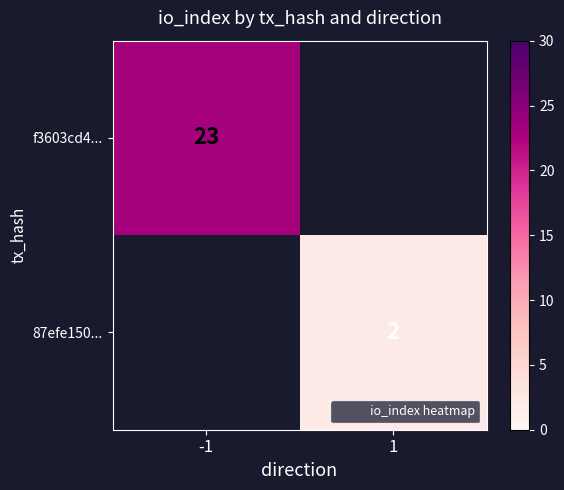

Which series has the widest spread of values?

f3603cd4...